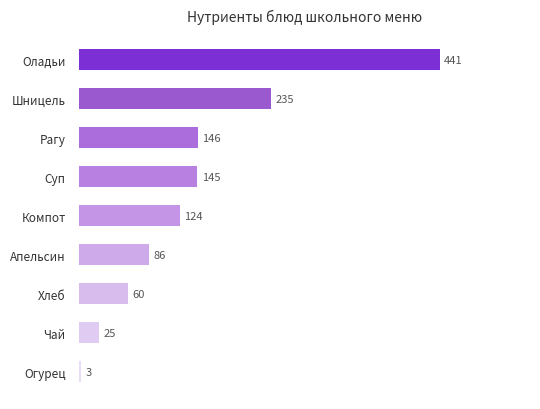

What is the ratio of the value at Компот to the value at Хлеб?

2.1